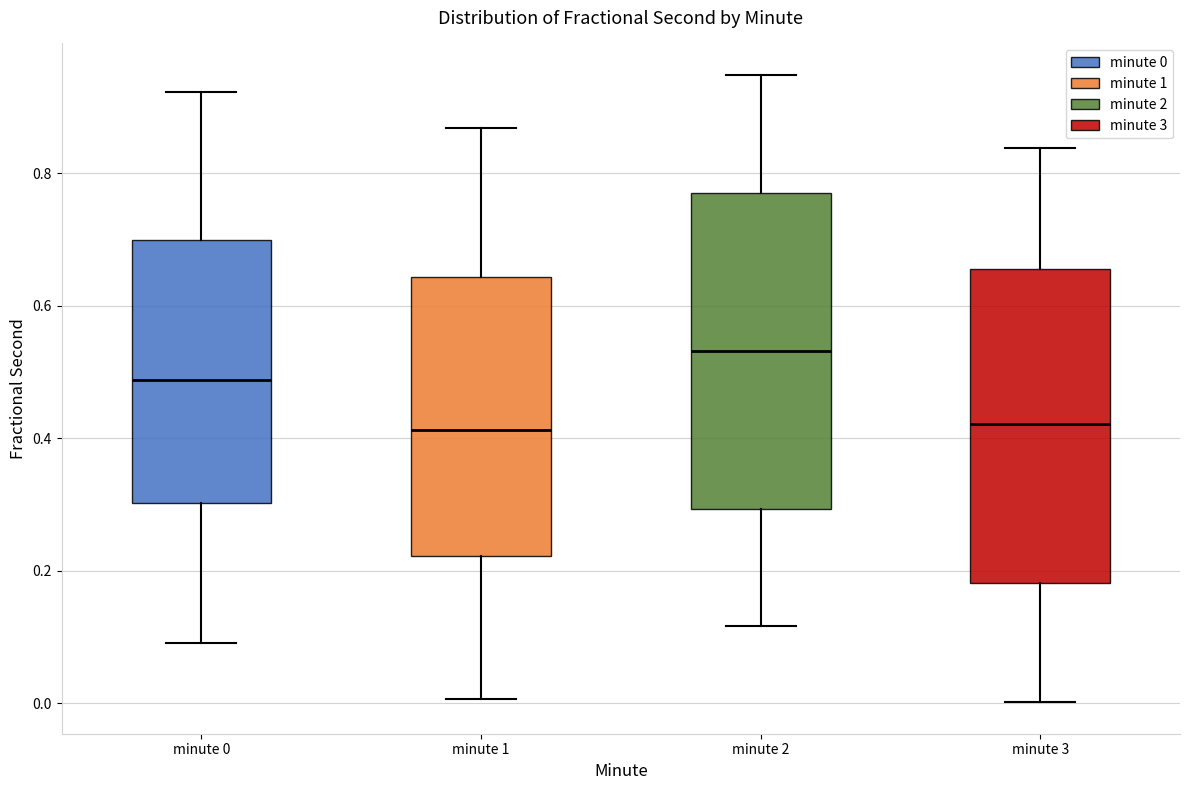

Where does the upper whisker of the box for minute 0 end on the y-axis? The values are not printed on the chart, so give them approximately, as read against the axis.

0.92